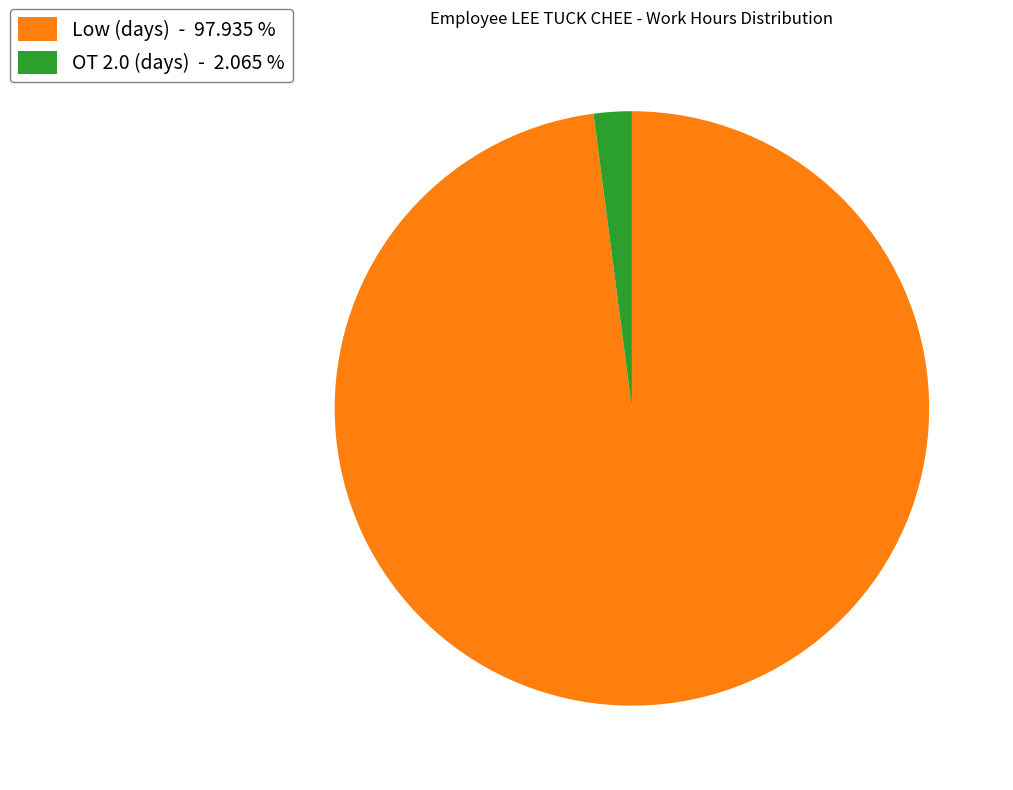

Which slice is the largest?

Low (days) - 97.935 %